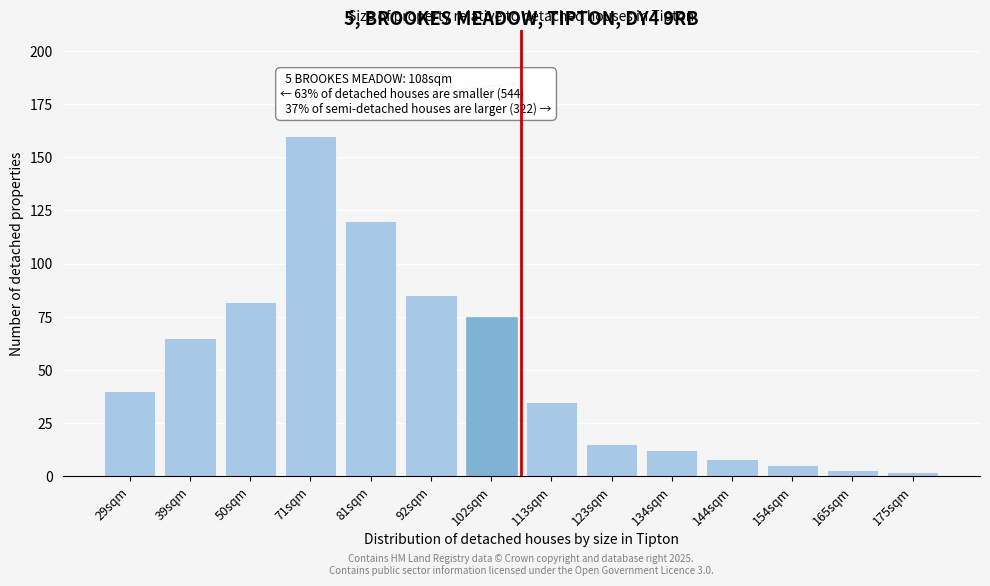

Reading left to right, transcribe all the data shown in this chart.

40	65	82	160	120	85	75	35	15	12	8	5	3	2